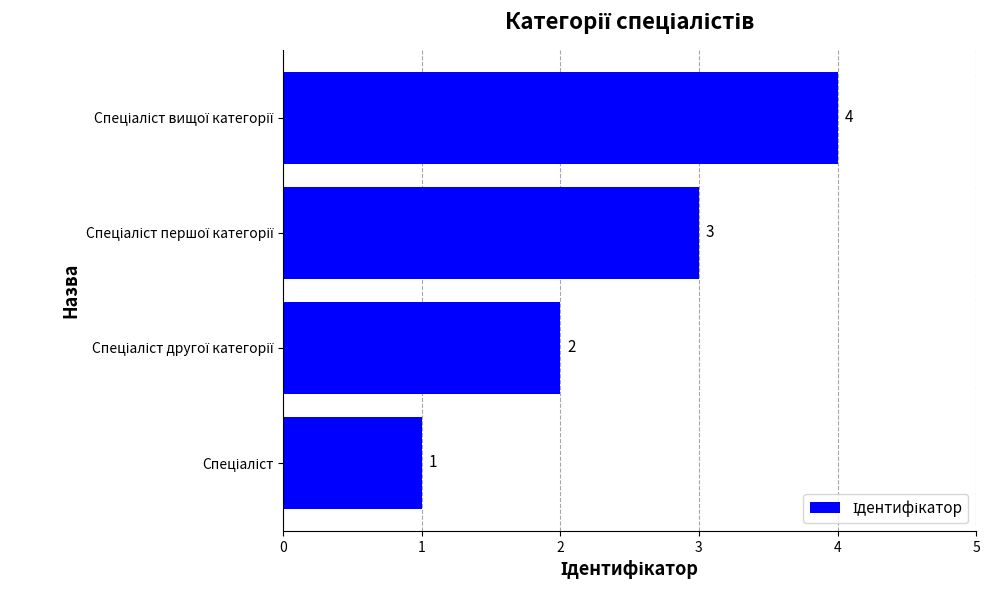

How many values are between 2 and 4?

3